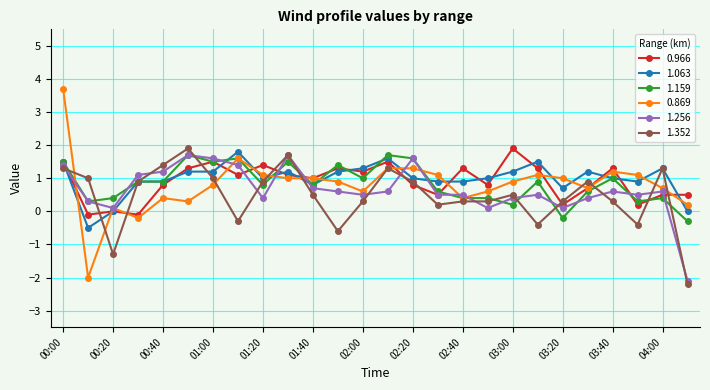

What is the minimum value for 1.159?

-0.3